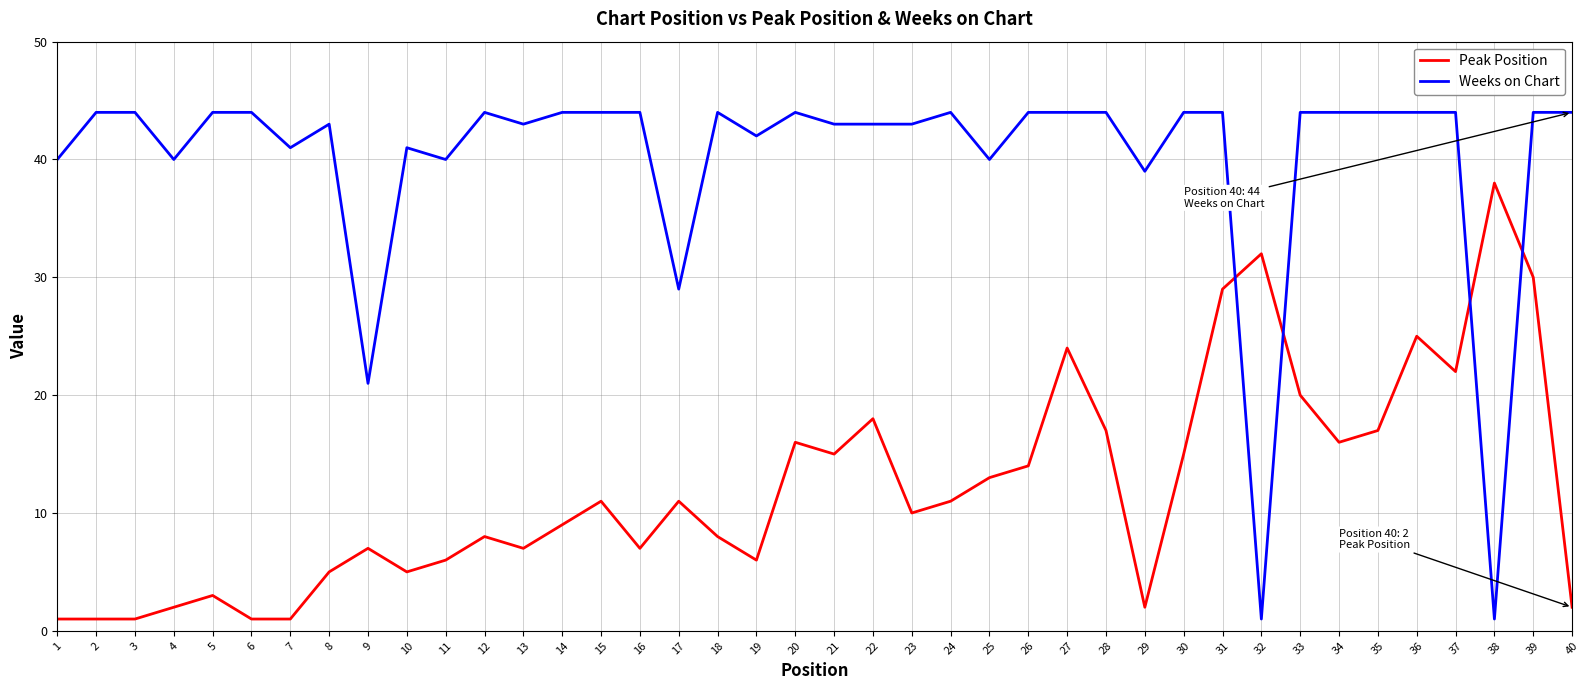

Where do Peak Position and Weeks on Chart first cross each other?

31 and 32